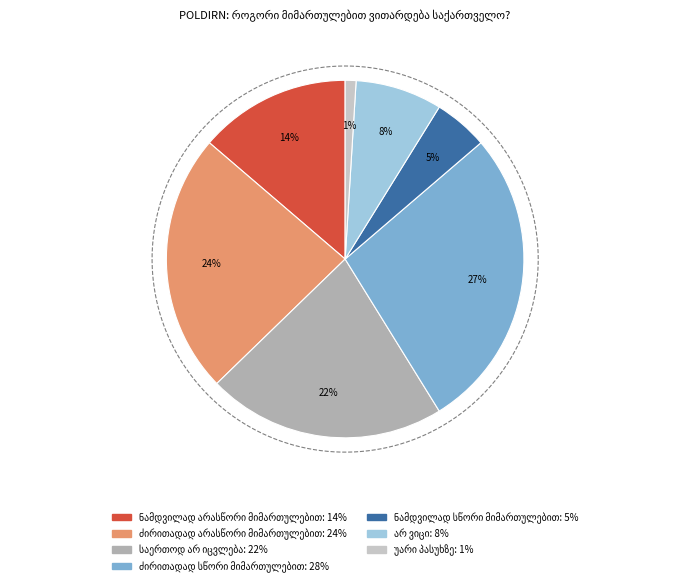

What percentage is NOT represented by ძირითადად
არასწორი?

76.5%